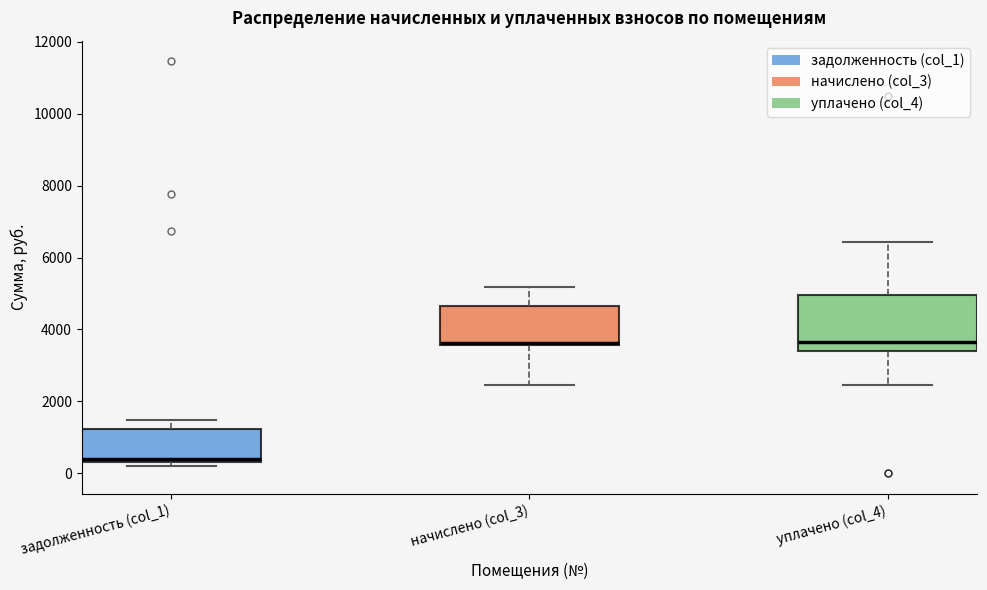

Where does the upper whisker of the box for уплачено (col_4) end on the y-axis? The values are not printed on the chart, so give them approximately, as read against the axis.

6400